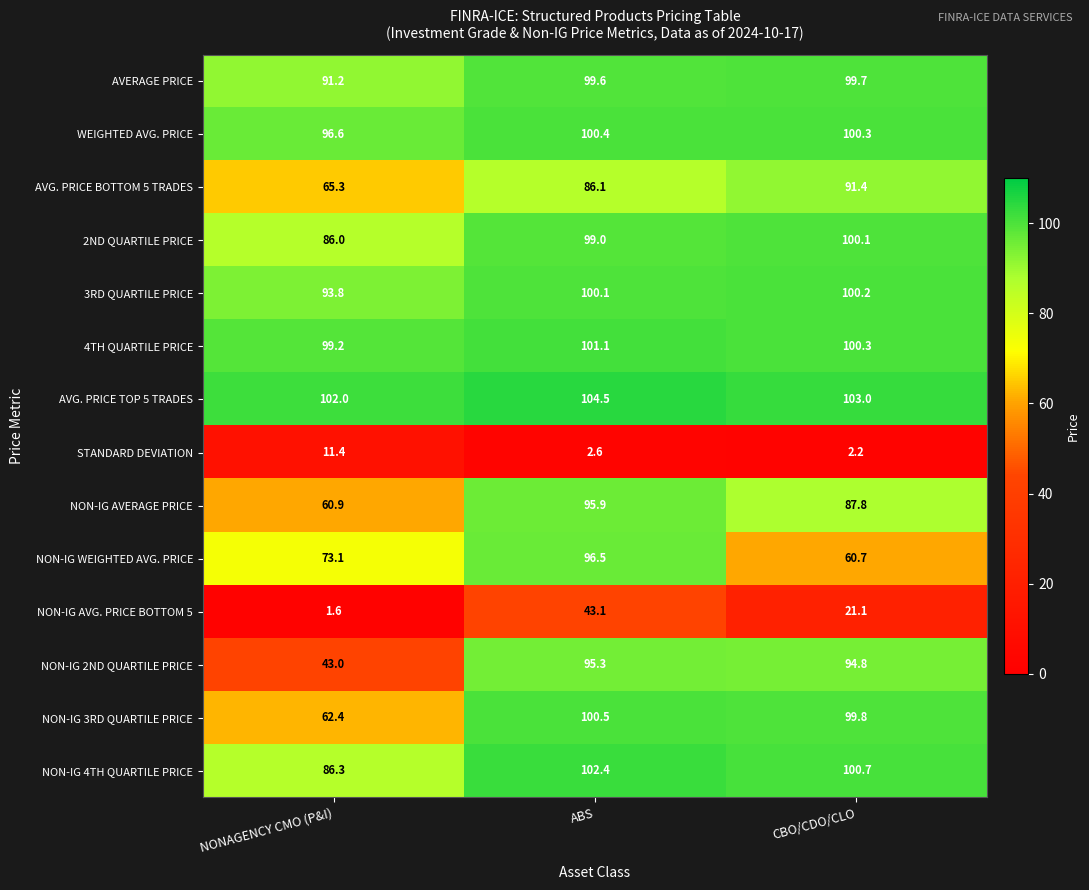

Which category has the highest value in the 2ND QUARTILE PRICE series?

CBO/CDO/CLO